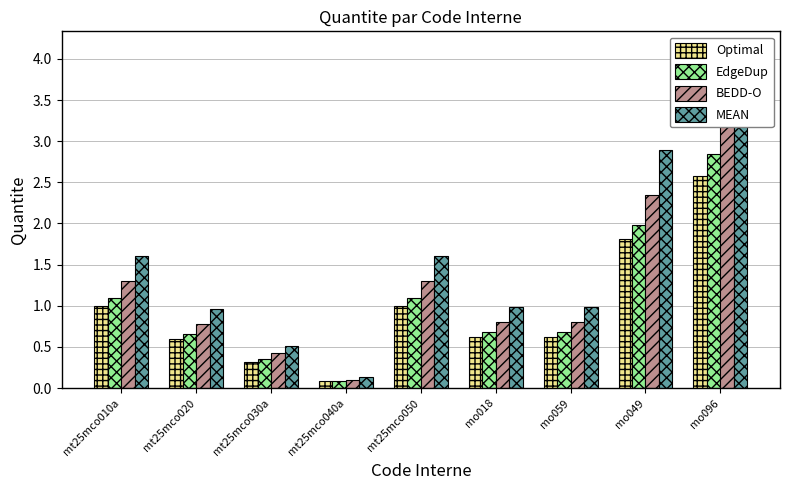

What is the label of the 3rd bar from the left?

mt25mco030a